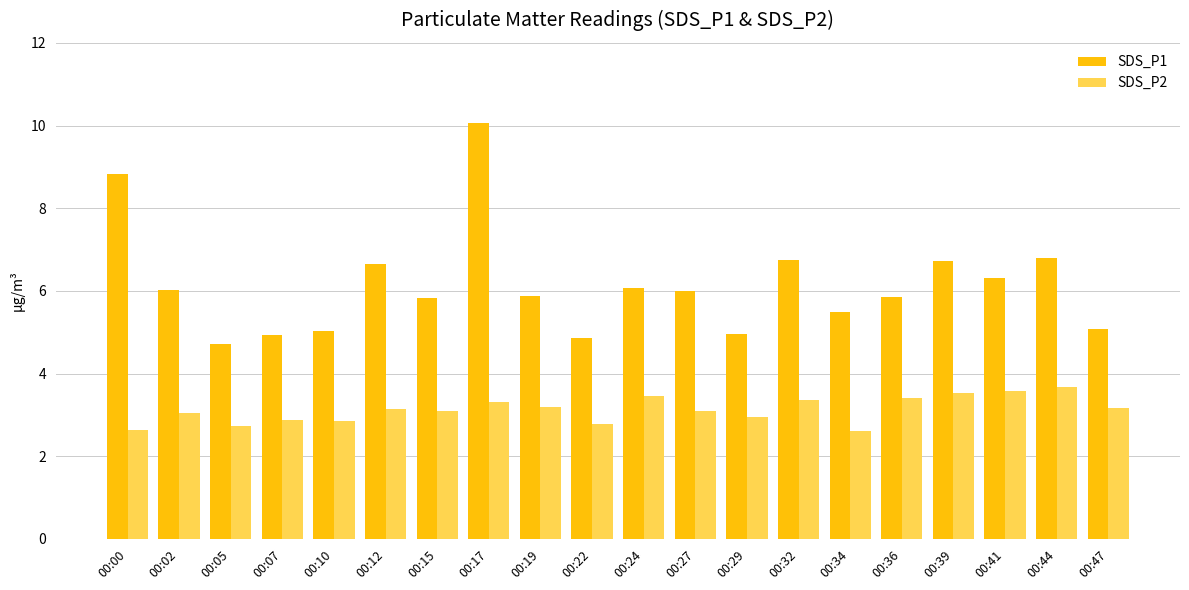

Rank the series at 00:29 from lowest to highest value.

SDS_P2, SDS_P1